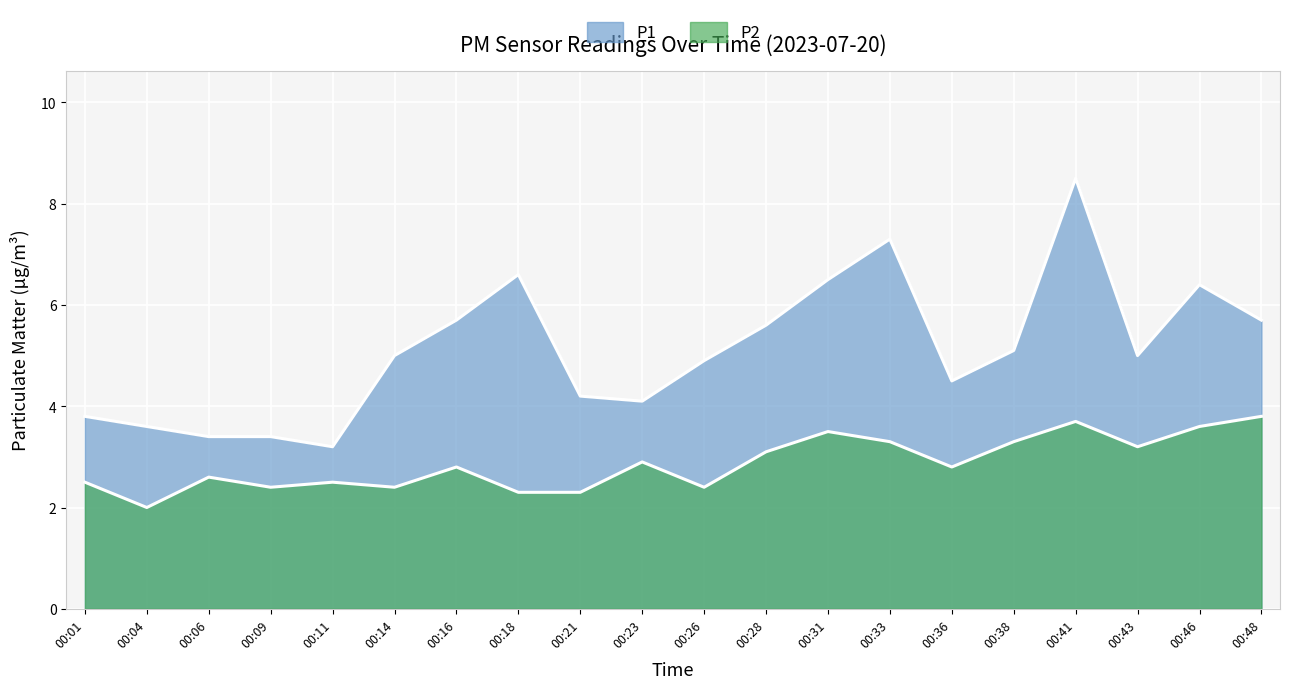

Reading right to left, what are all the values shown in this chart?

P1: 00:48=5.7	00:46=6.4	00:43=5.0	00:41=8.5	00:38=5.1	00:36=4.5	00:33=7.3	00:31=6.5	00:28=5.6	00:26=4.9	00:23=4.1	00:21=4.2	00:18=6.6	00:16=5.7	00:14=5.0	00:11=3.2	00:09=3.4	00:06=3.4	00:04=3.6	00:01=3.8
P2: 00:48=3.8	00:46=3.6	00:43=3.2	00:41=3.7	00:38=3.3	00:36=2.8	00:33=3.3	00:31=3.5	00:28=3.1	00:26=2.4	00:23=2.9	00:21=2.3	00:18=2.3	00:16=2.8	00:14=2.4	00:11=2.5	00:09=2.4	00:06=2.6	00:04=2.0	00:01=2.5